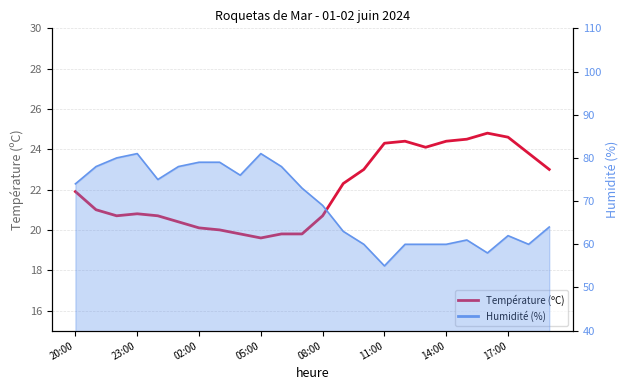

What is the change in value from 08:00 to 16?

+3.7